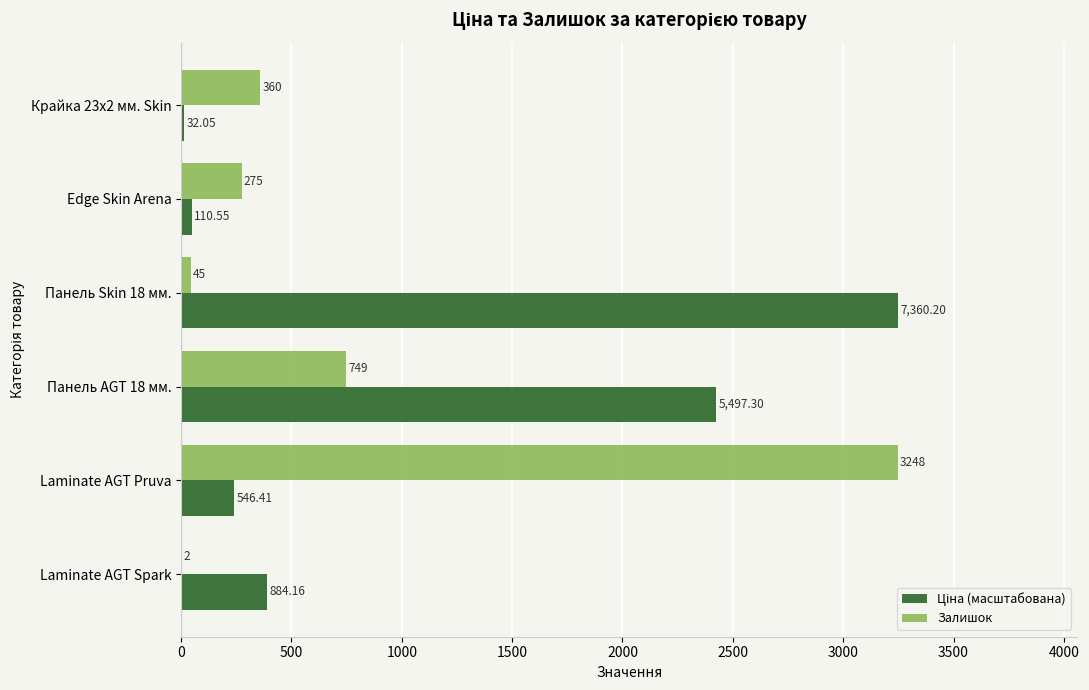

What is the sum of all Залишок values?

4679.0